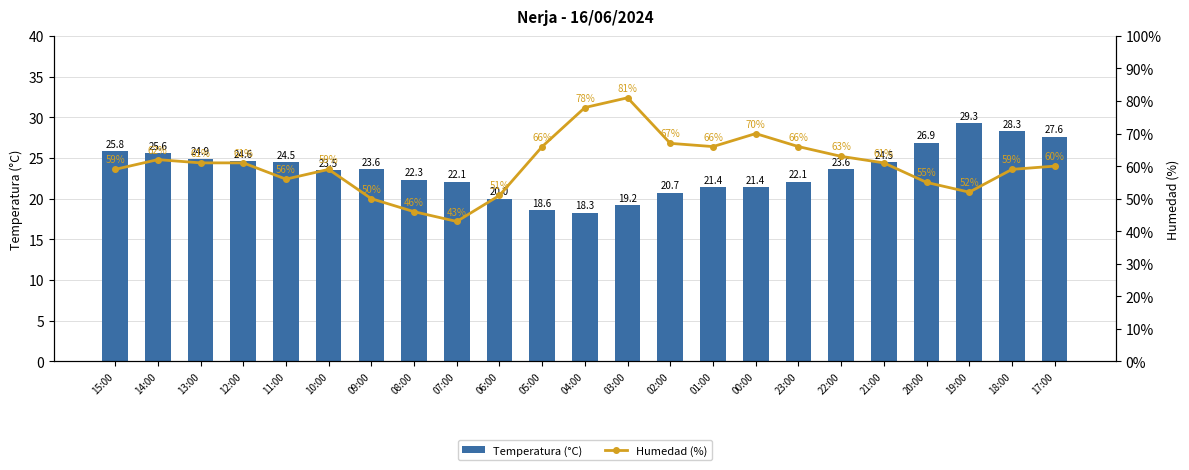

How many categories are shown in the chart?

23